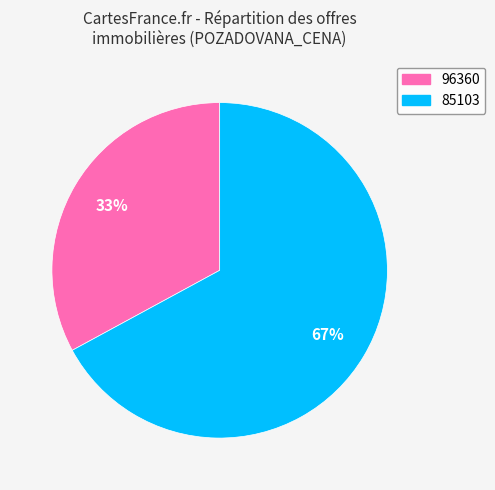

To the nearest percent, what is the average slice percentage?

50%